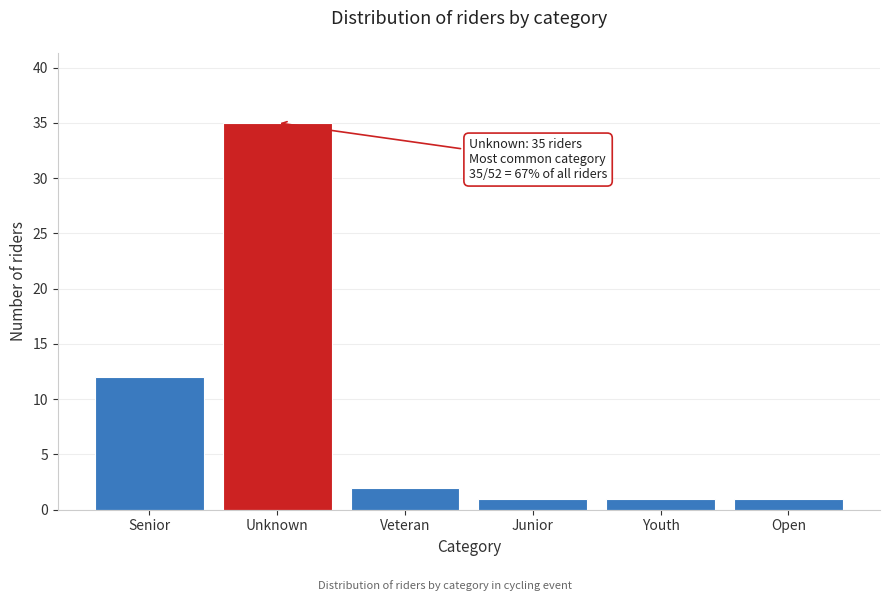

Reading left to right, what are all the values shown in this chart?

Senior=12	Unknown=35	Veteran=2	Junior=1	Youth=1	Open=1